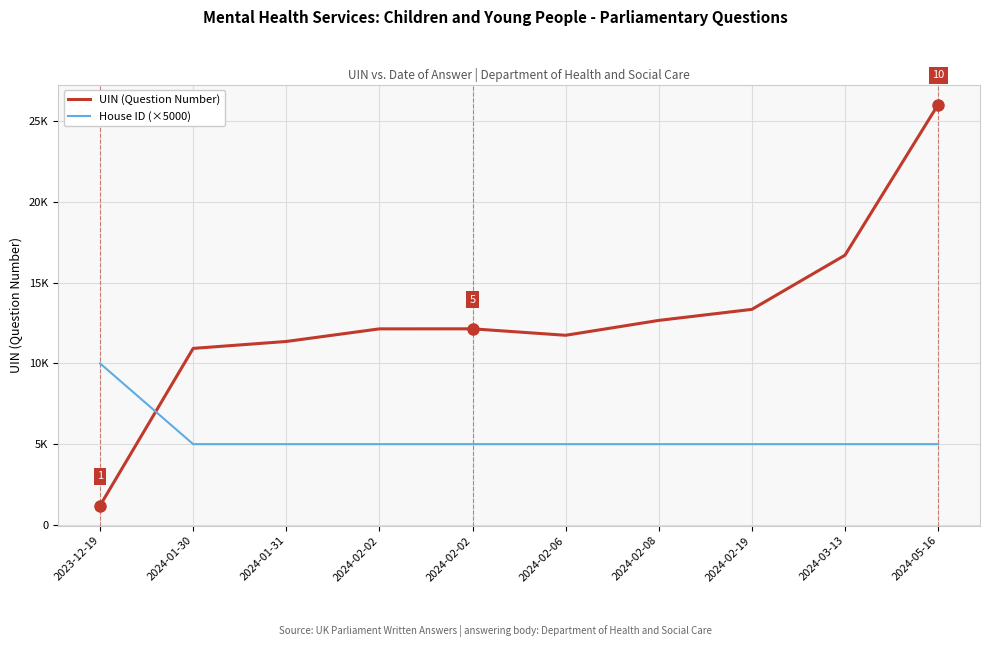

What are all the series names shown in the legend?

UIN (Question Number), House ID (×5000)